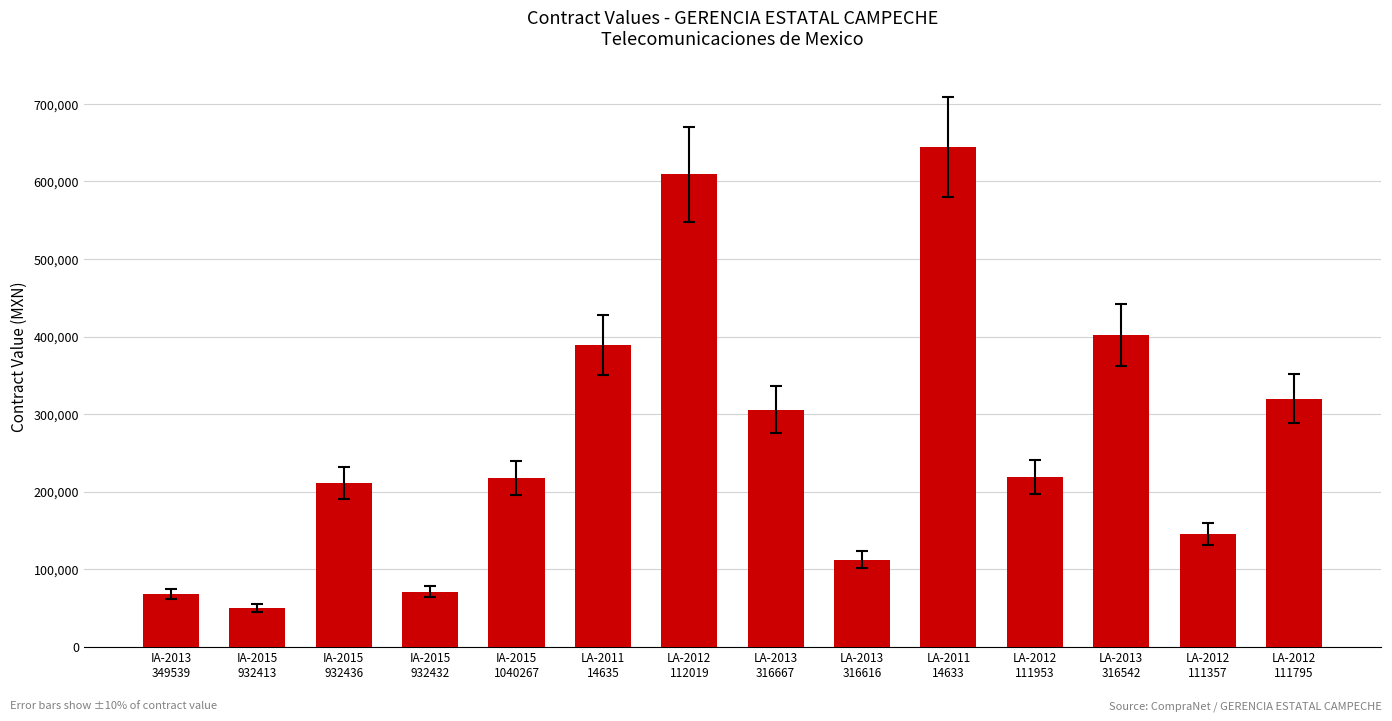

What is the maximum value shown in the chart?

644076.0